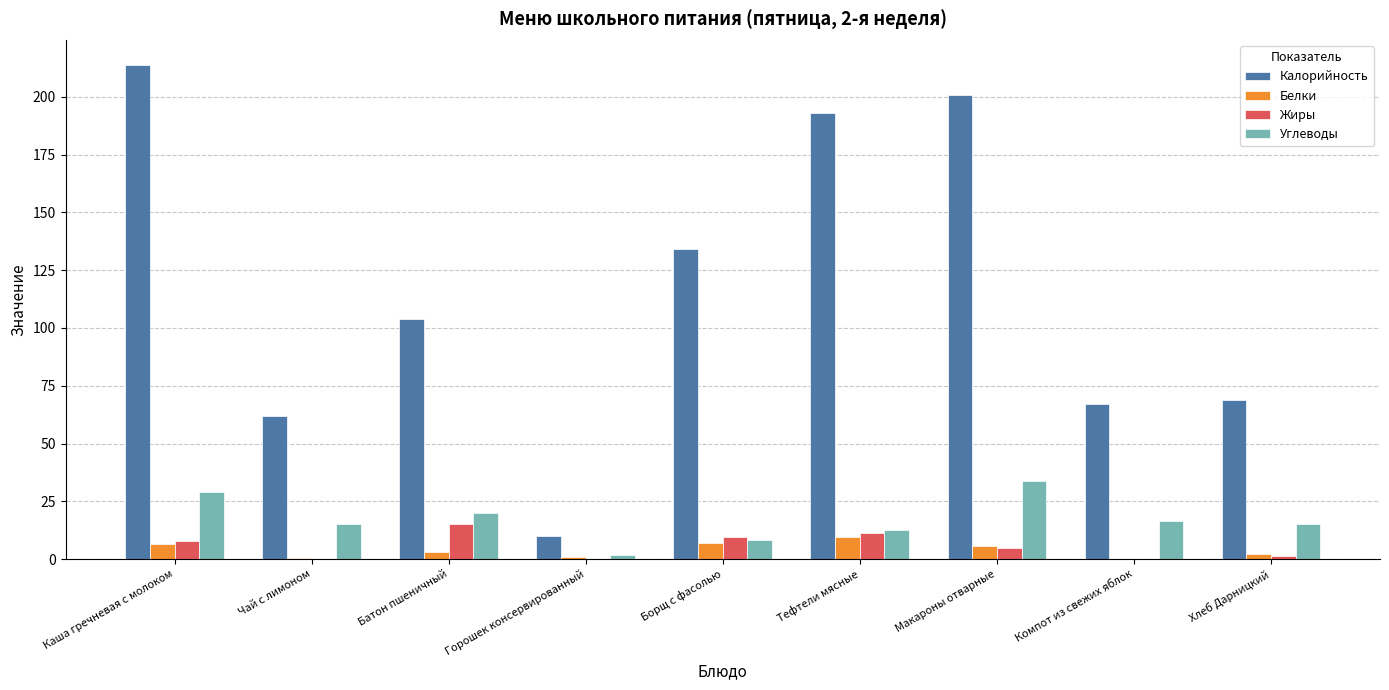

What is the sum of the Калорийность values at Компот из свежих яблок and Хлеб Дарницкий?

136.0